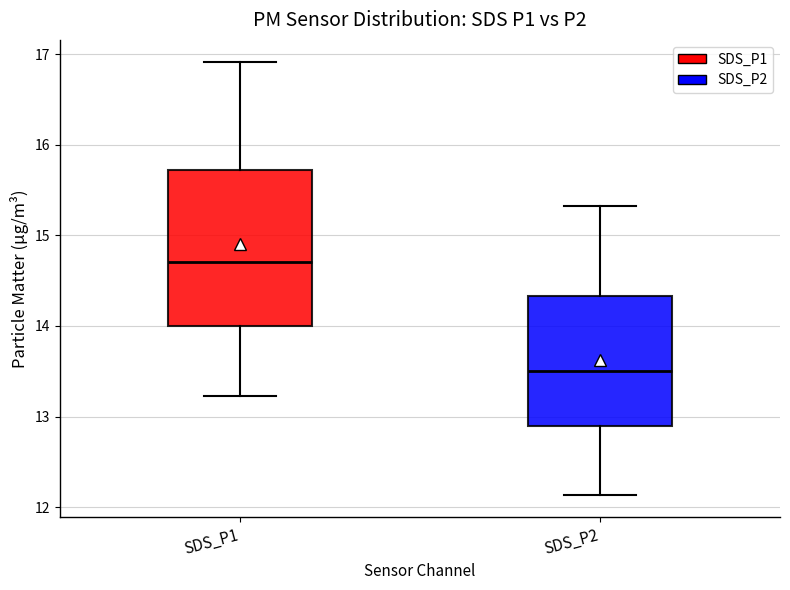

Which box is the tallest, from its lower edge to its upper edge?

SDS_P1